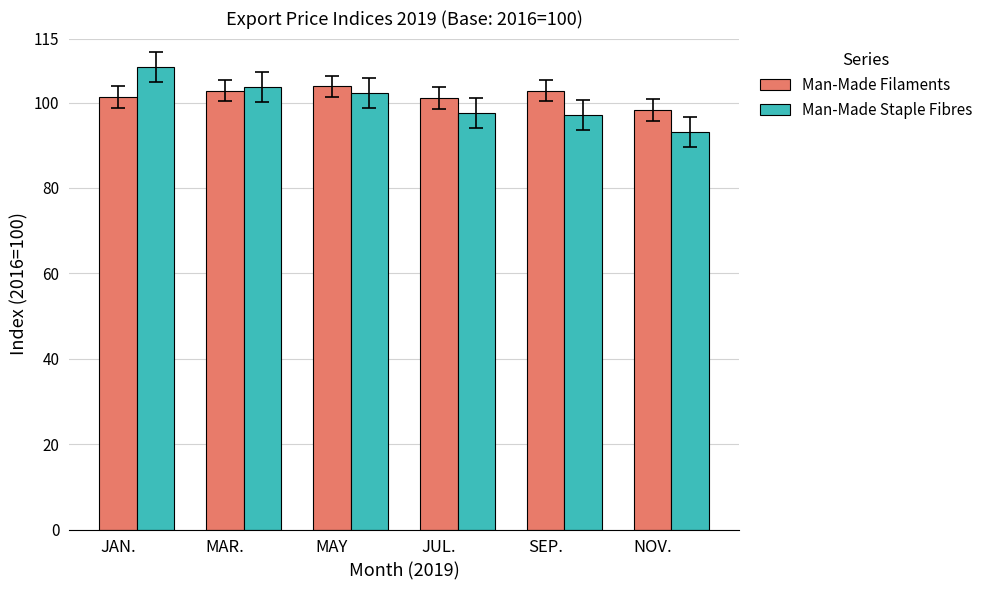

What is the highest value of the Man-Made Filaments series?

103.8